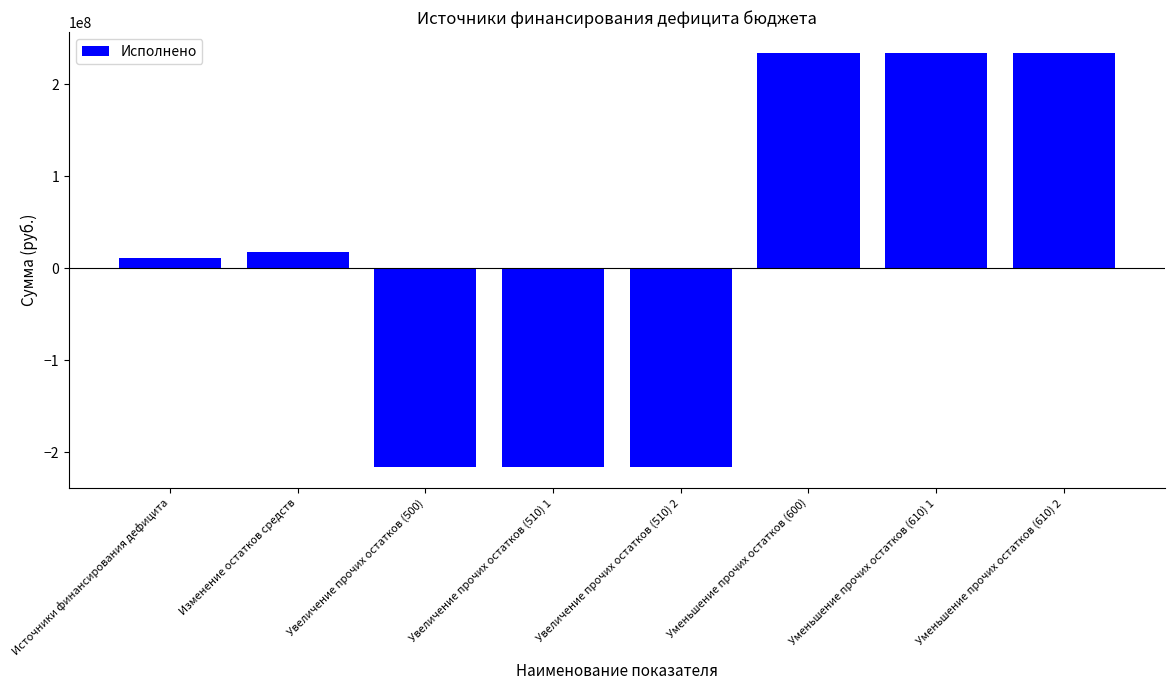

What is the difference between the second highest and second lowest values?

450470191.6